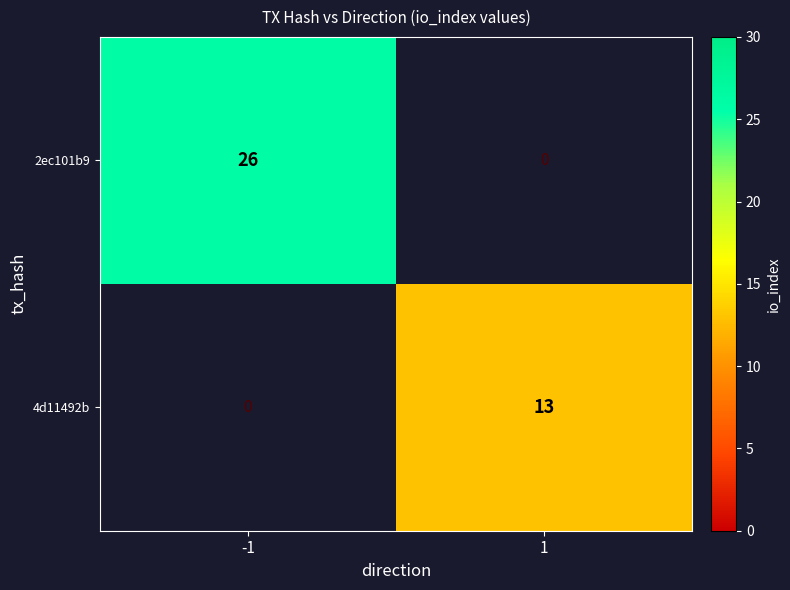

Which series has the largest range (max minus min)?

2ec101b9